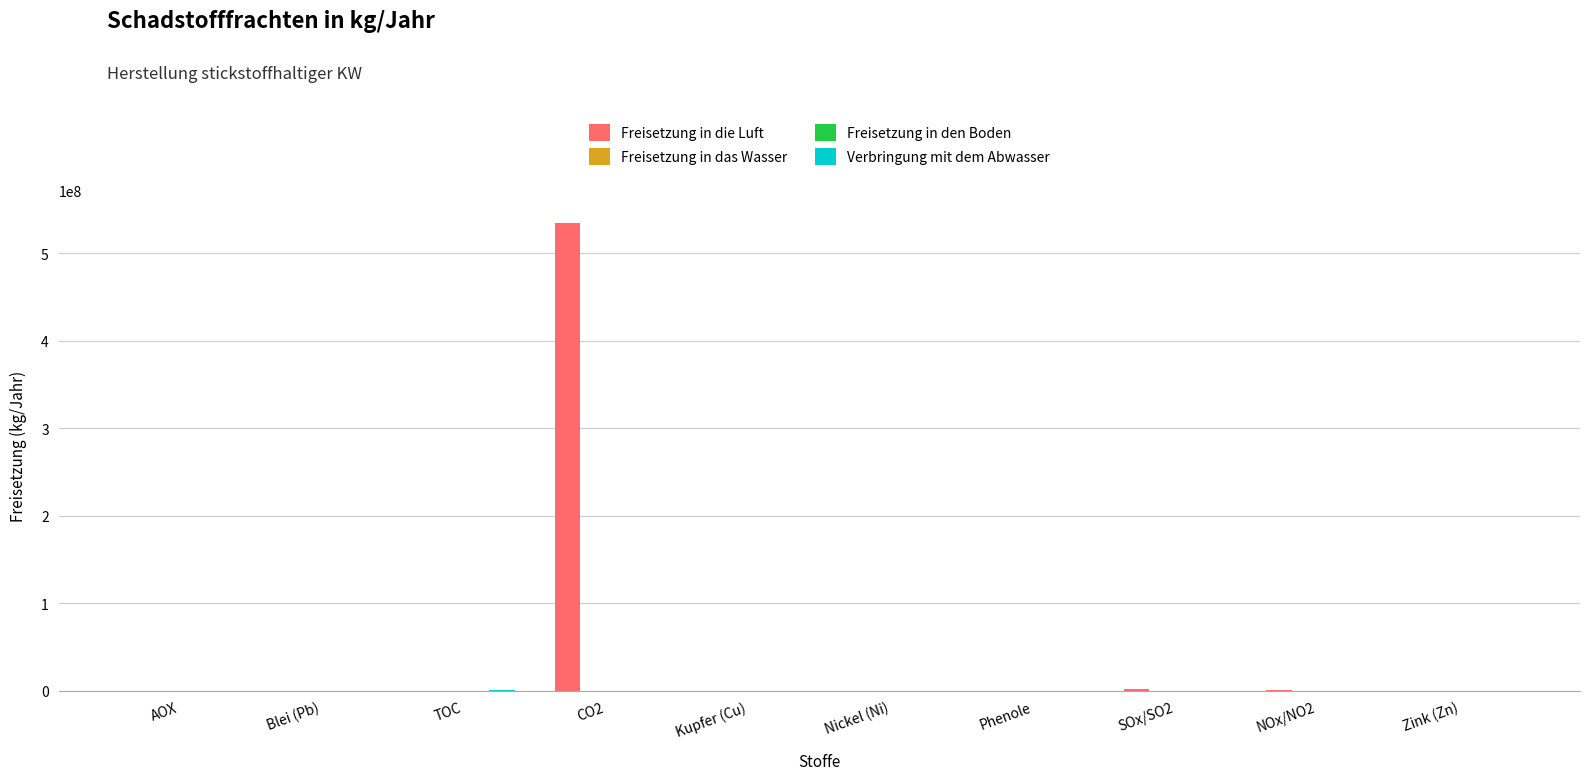

Which series changed the most between CO2 and NOx/NO2?

Freisetzung in die Luft